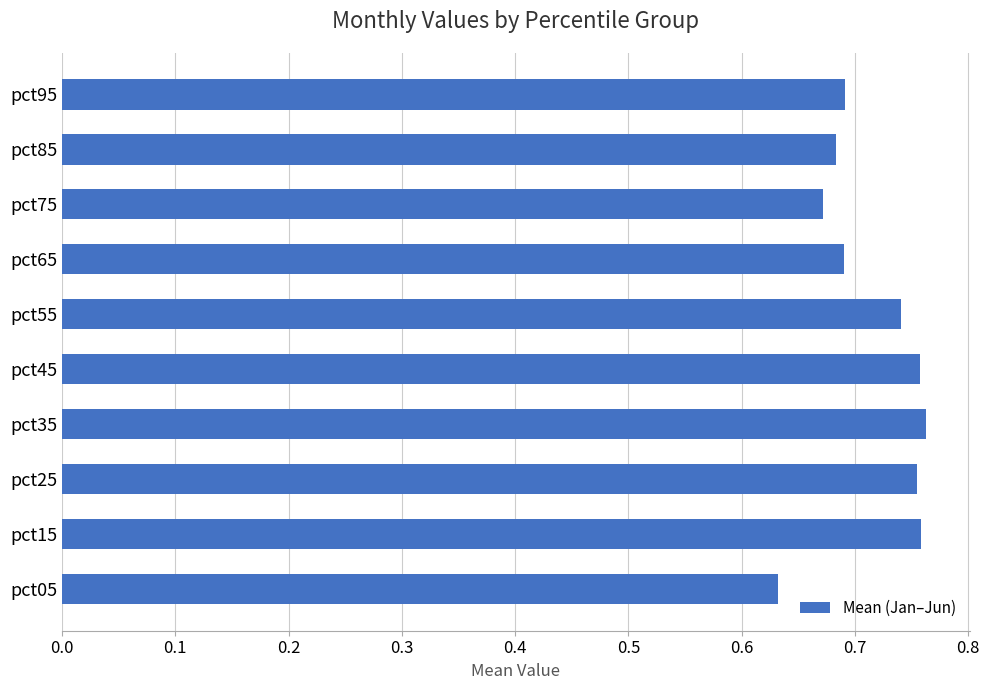

What is the difference between the maximum and minimum values?

0.1